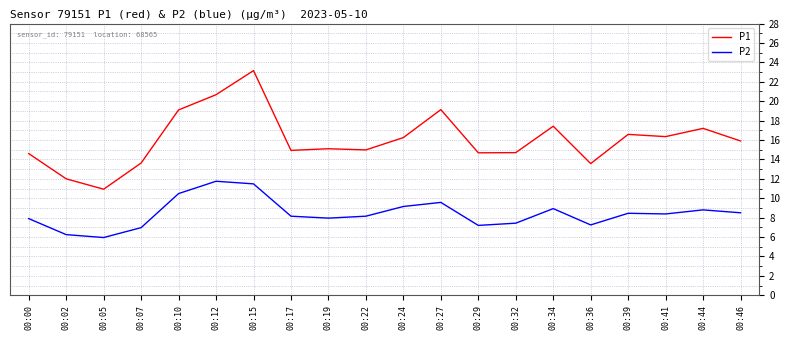

True or false: P1 and P2 cross at least once.

False